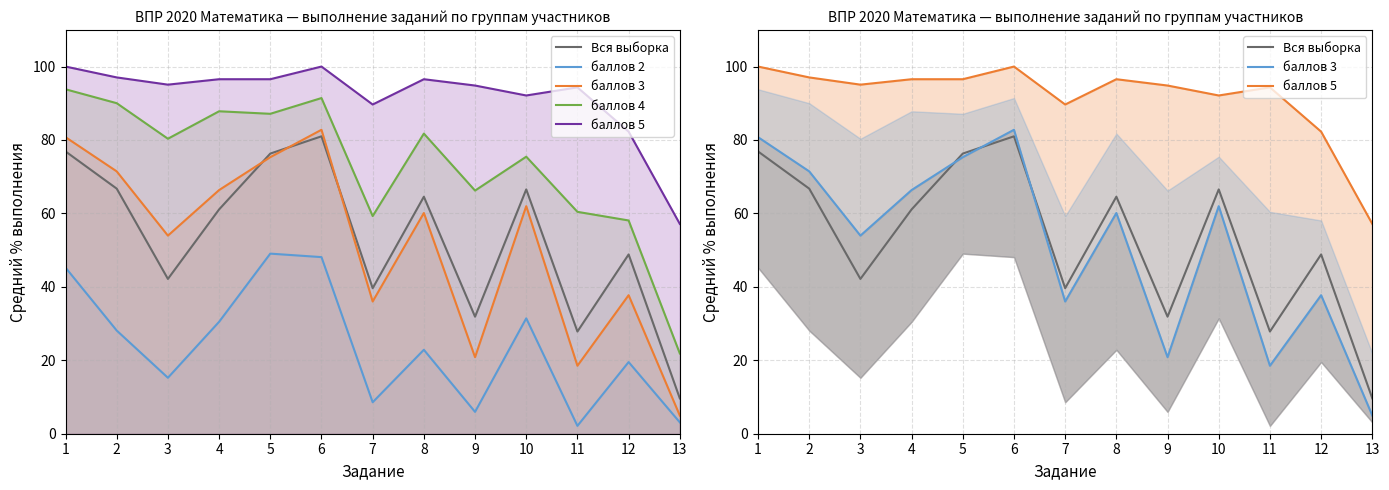

The Вся выборка series shows 66.8 at 2. True or false?

True